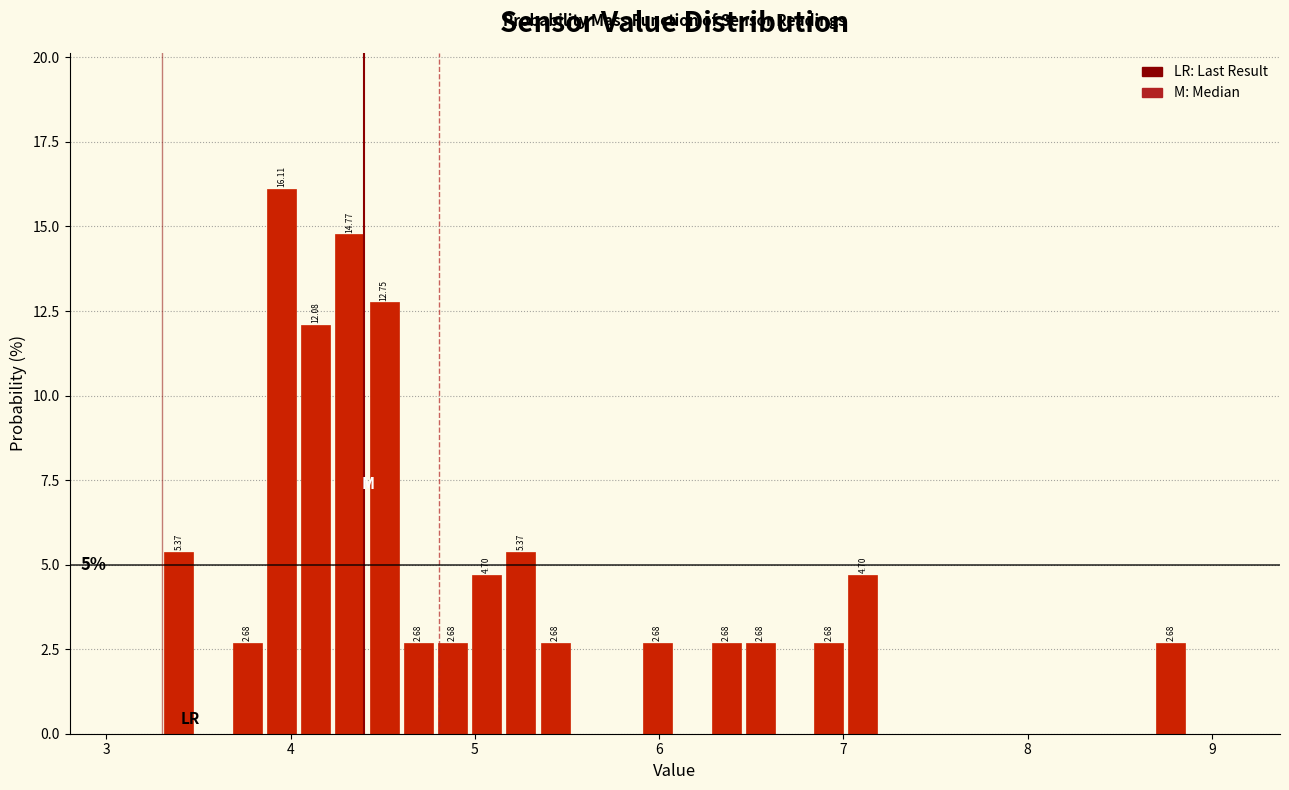

Read against the x-axis, roughly where is the centre of the tallest bar?

3.9